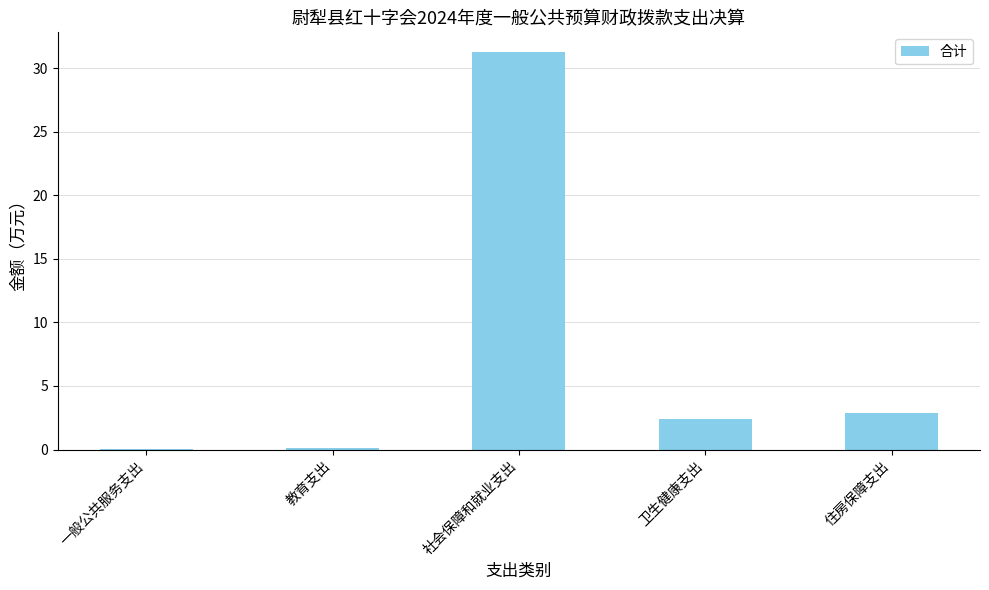

Are the bars horizontal?

No